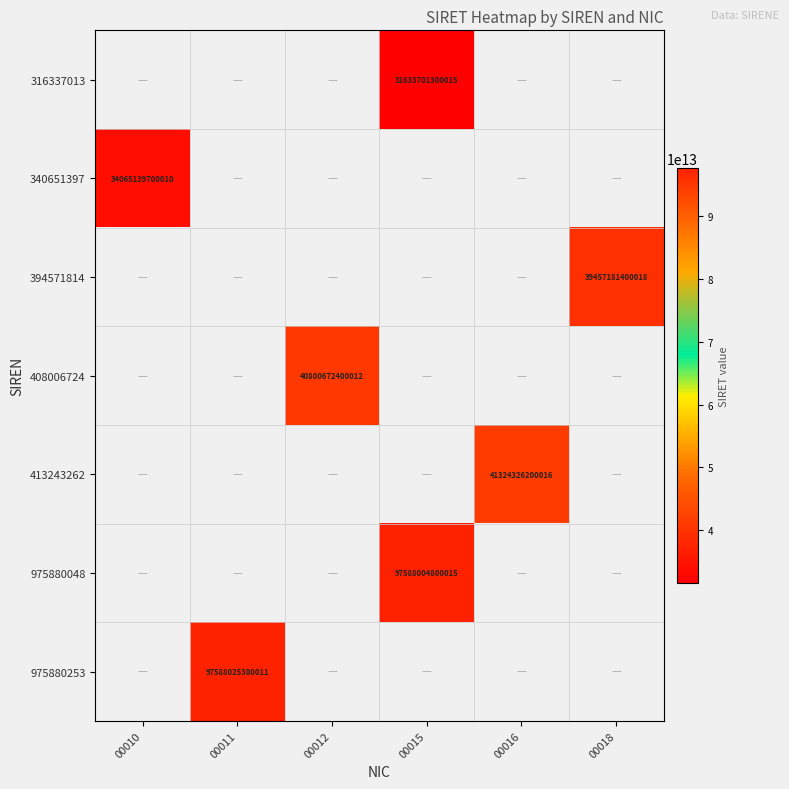

What is the lowest value of the 340651397 series?

34065139700010.0